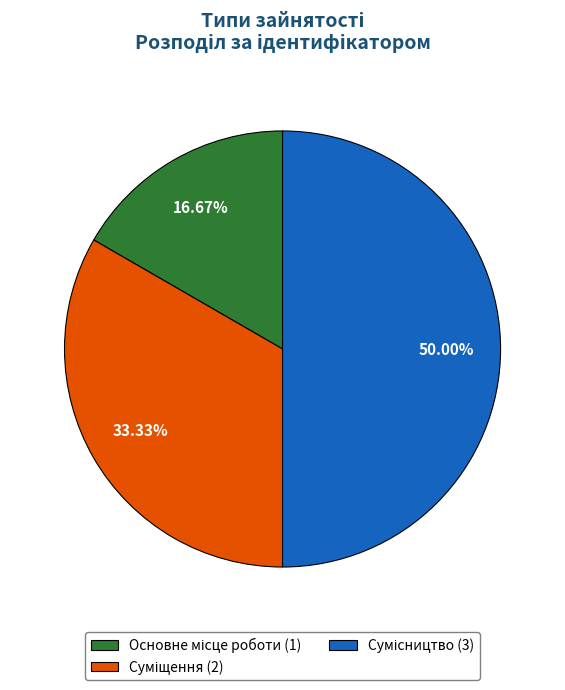

What is the change in value from Основне місце роботи to Сумісництво?

+2